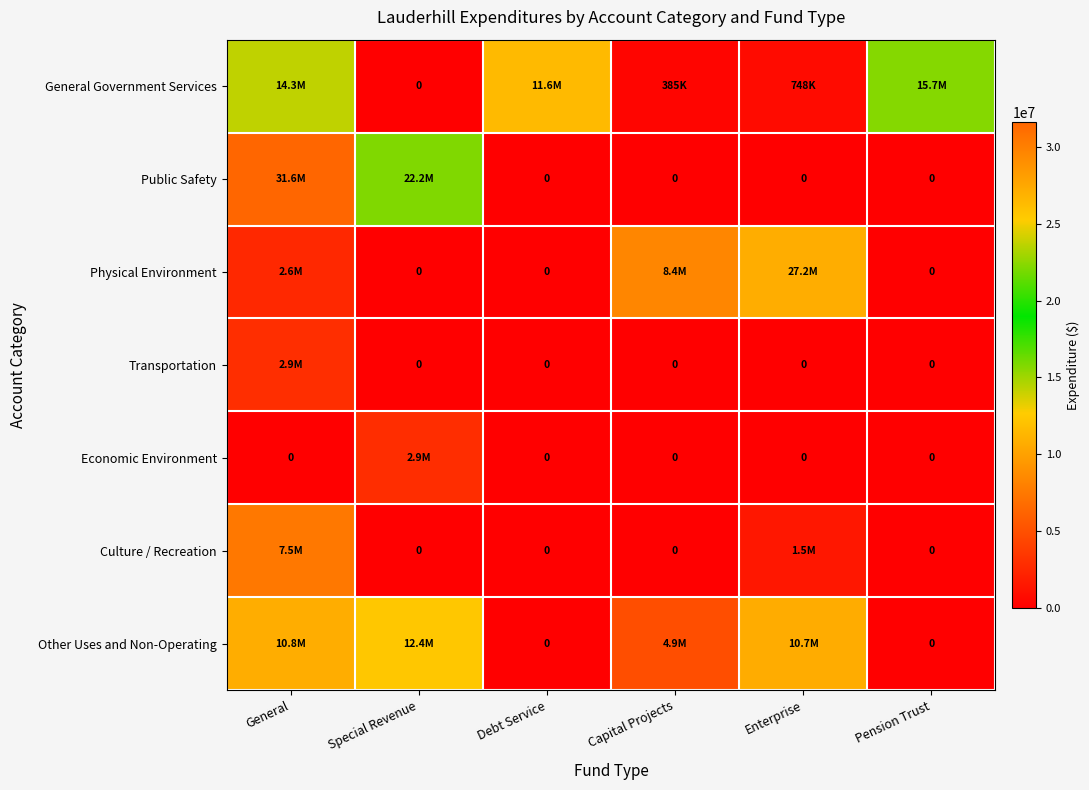

At which label is Other Uses and Non-Operating closest to 6194078?

Capital Projects